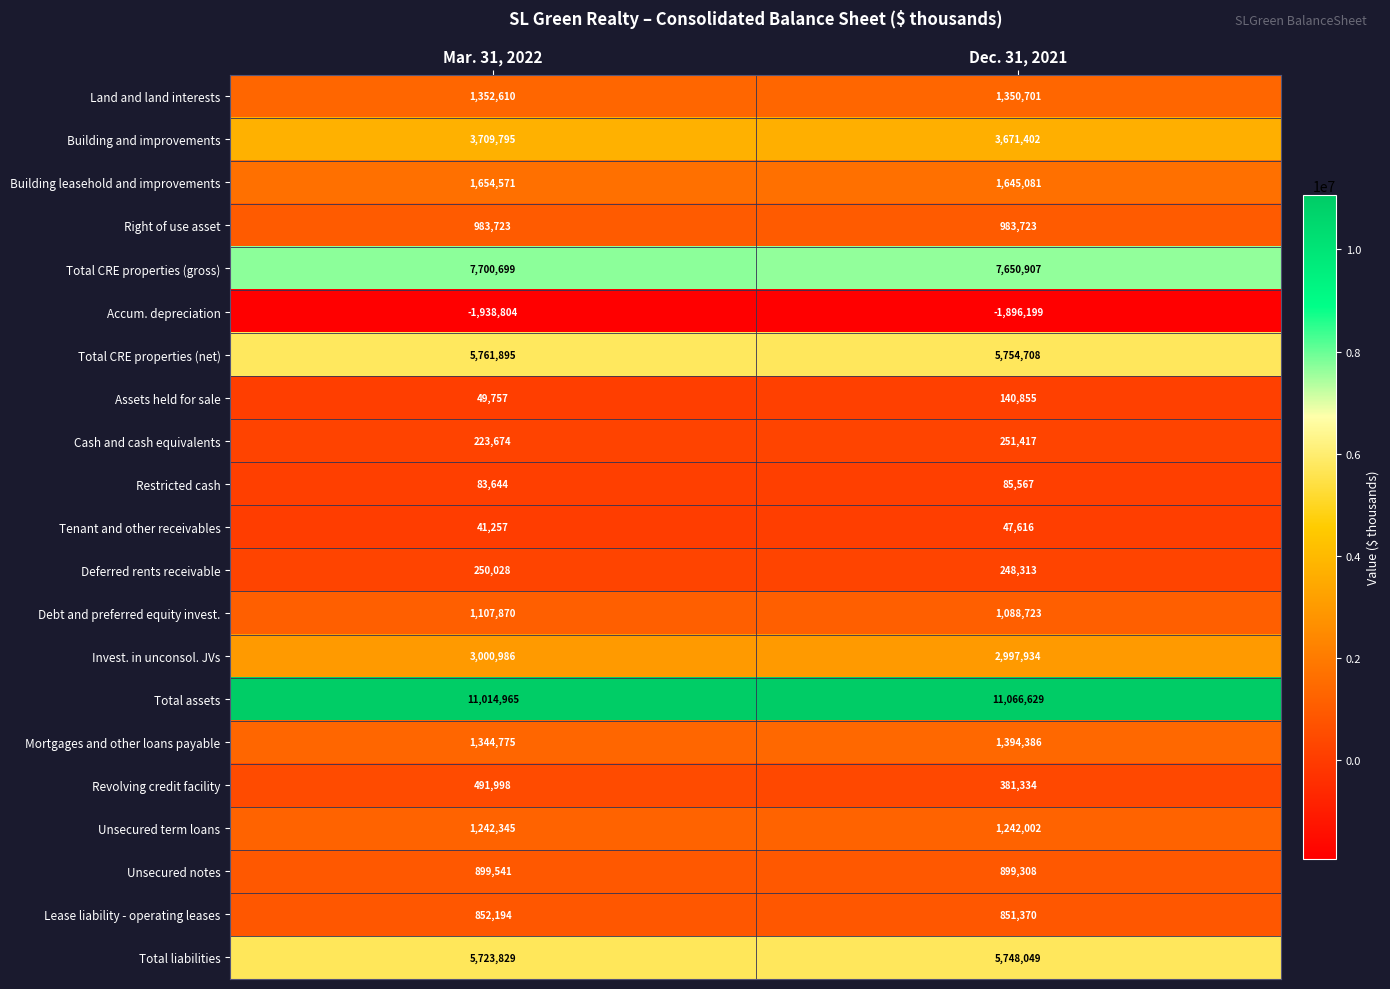

Rank the categories by Total liabilities value from highest to lowest.

Dec. 31, 2021, Mar. 31, 2022